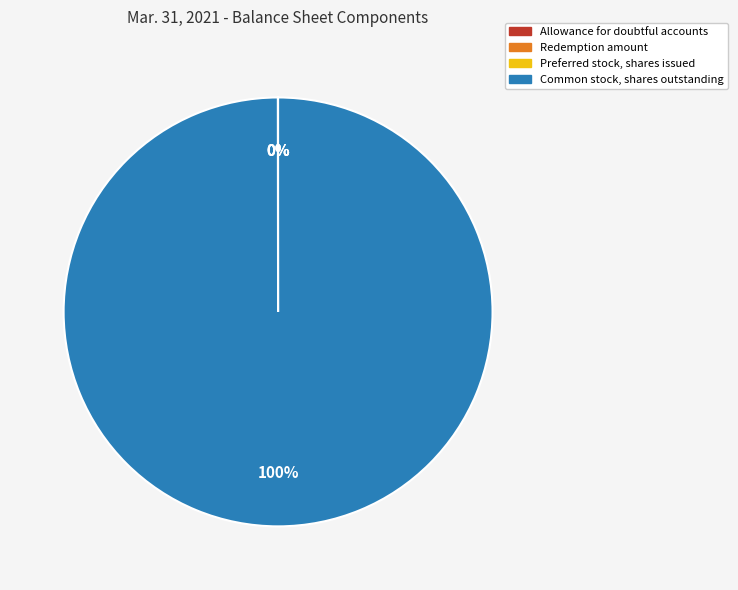

To the nearest percent, what is the average slice percentage?

25%